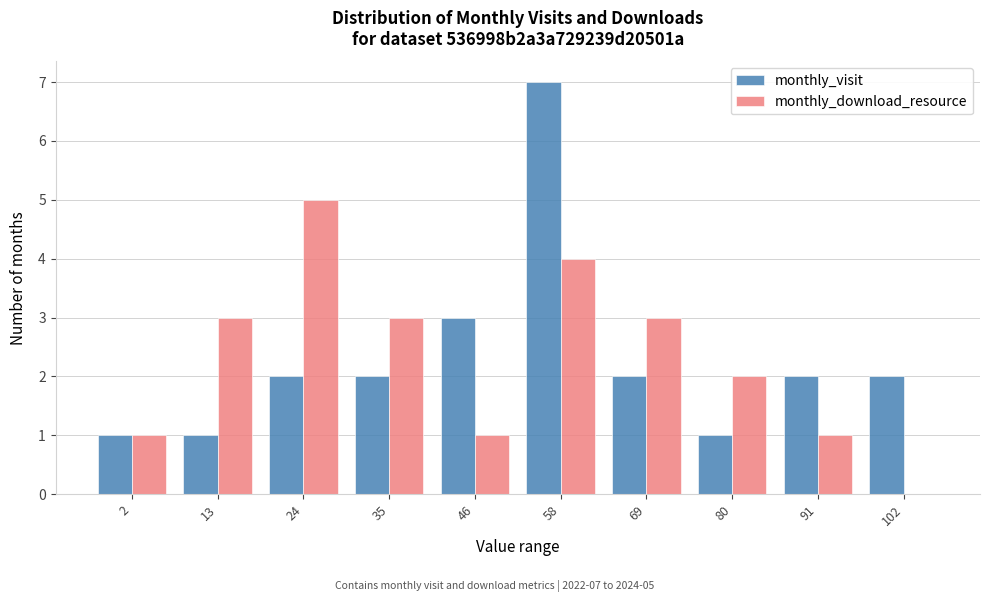

Reading right to left, extract all data points from this chart.

monthly_visit: 102=2	91=2	80=1	69=2	58=7	46=3	35=2	24=2	13=1	2=1
monthly_download_resource: 102=0	91=1	80=2	69=3	58=4	46=1	35=3	24=5	13=3	2=1